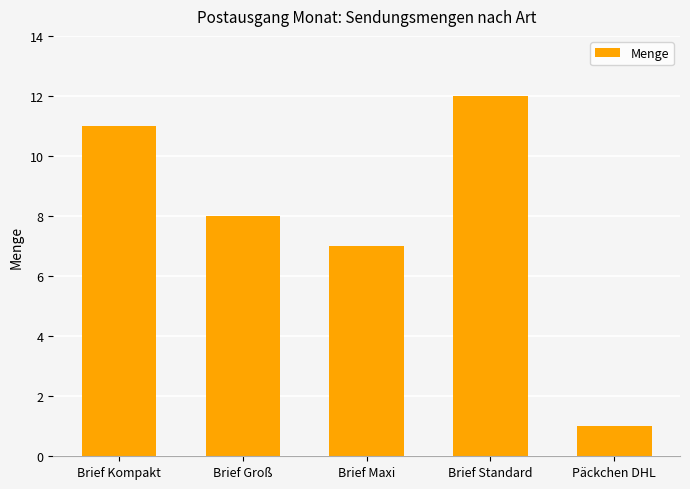

What is the ratio of the value at Brief Maxi to the value at Päckchen DHL?

7.0